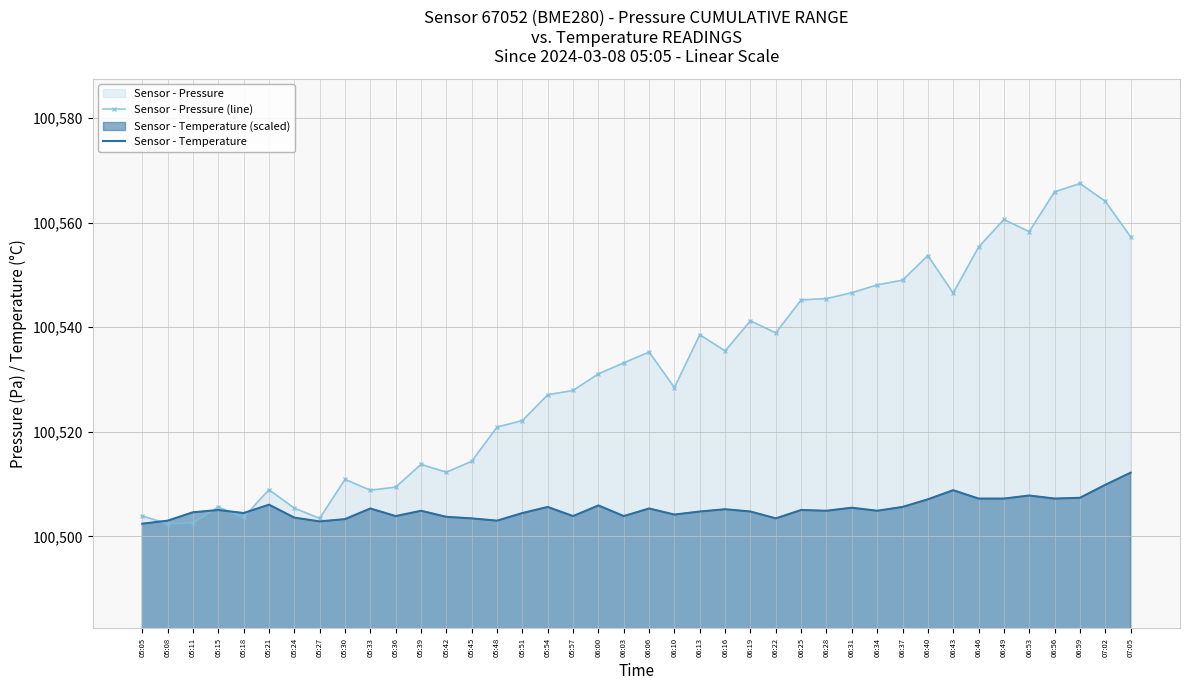

Is the value of Sensor - Temperature at 06:16 greater than the value of Sensor - Pressure (line) at 05:24?

No